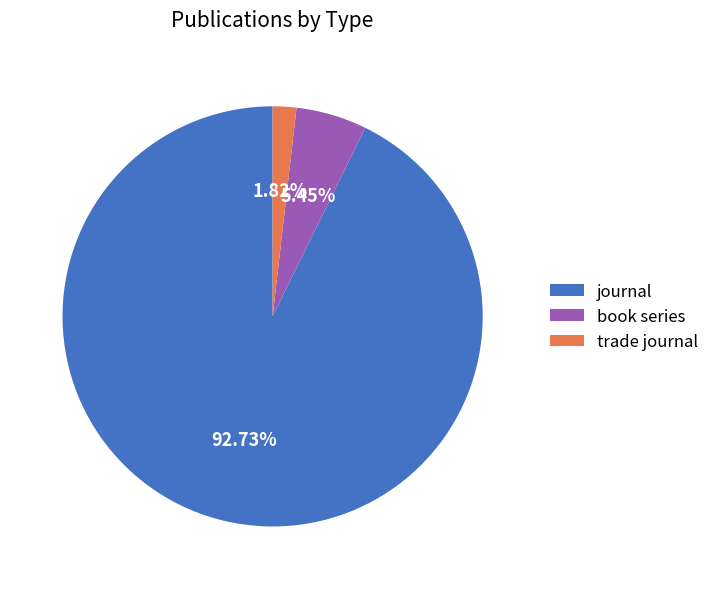

Which slice represents more than half of the pie?

journal